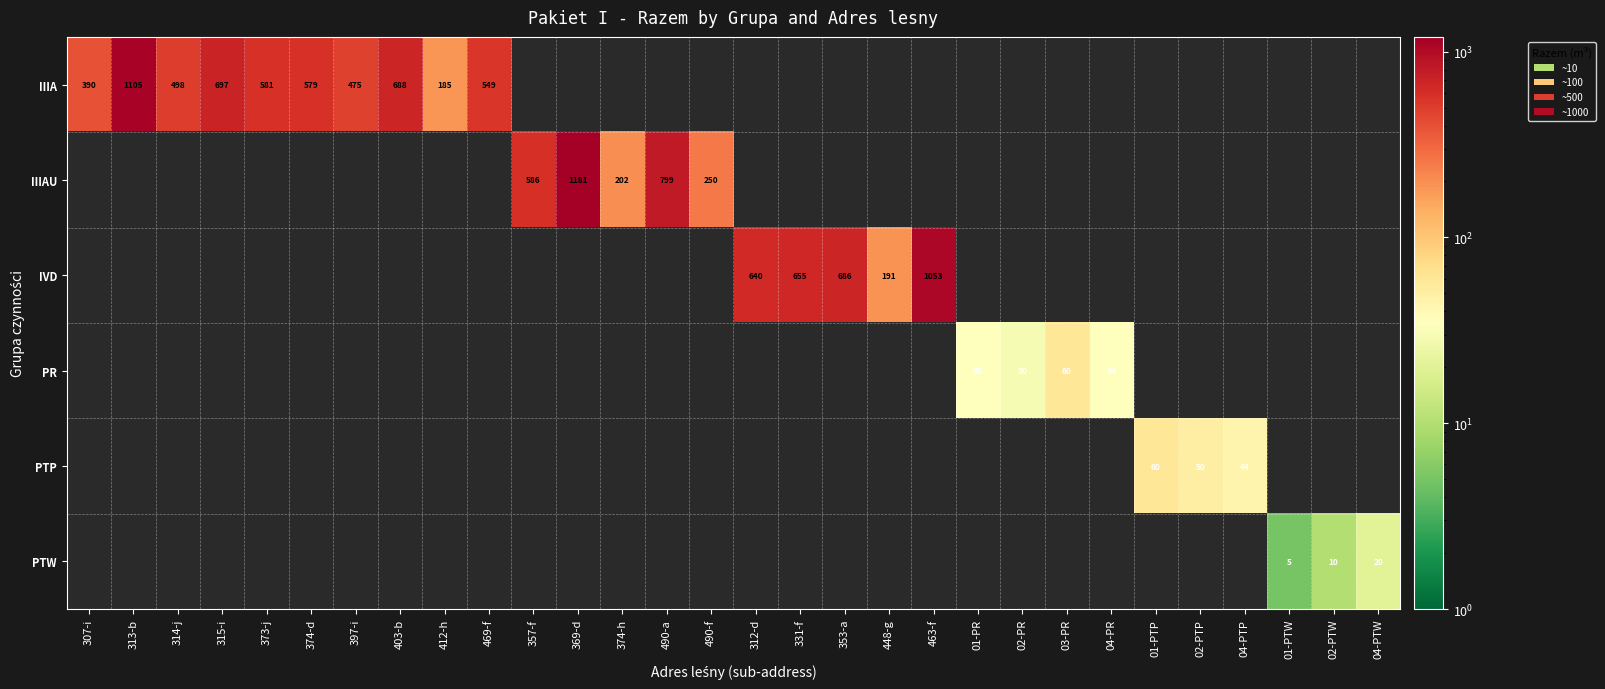

At which category does the chart reach its minimum across all series?

01-PTW